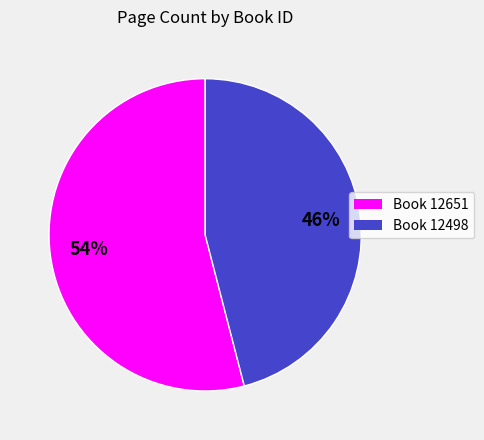

Is there a majority slice in this chart?

Yes